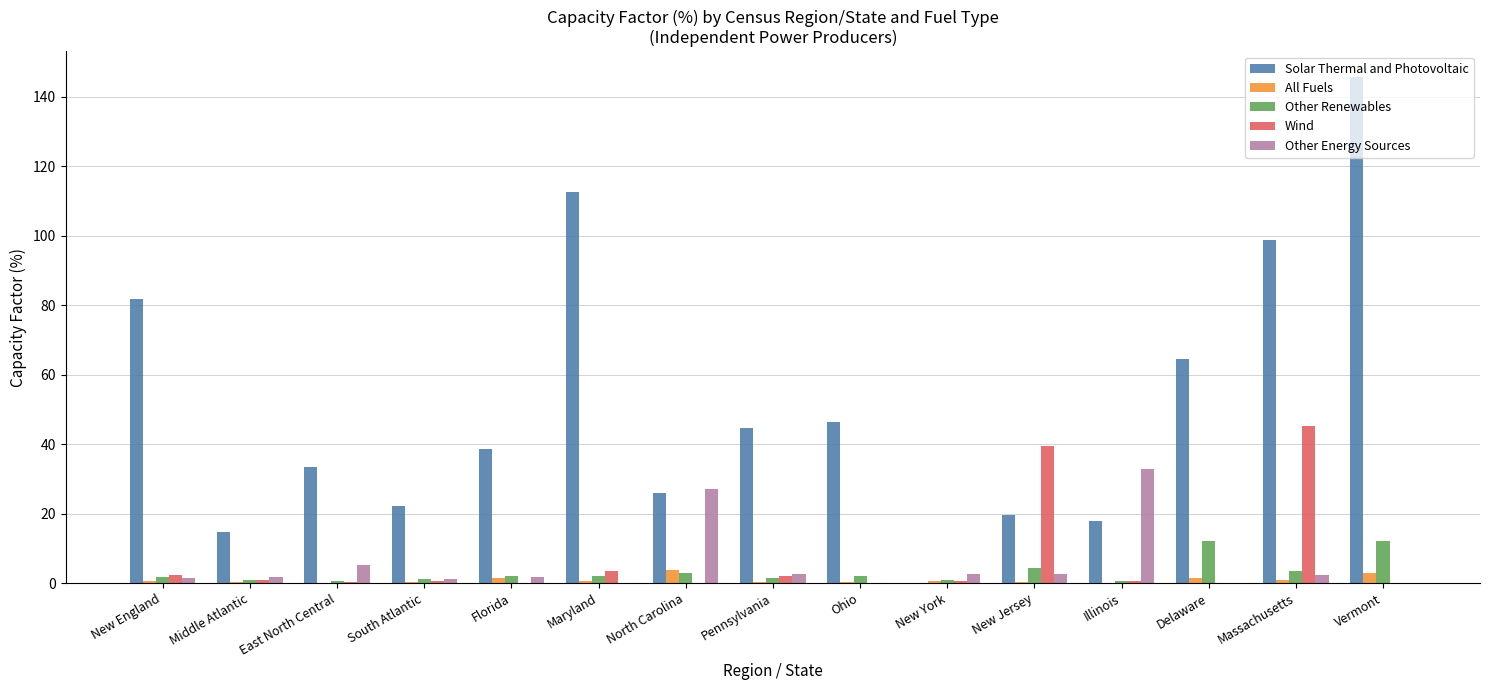

Which series has the largest total across all categories?

Solar Thermal and Photovoltaic